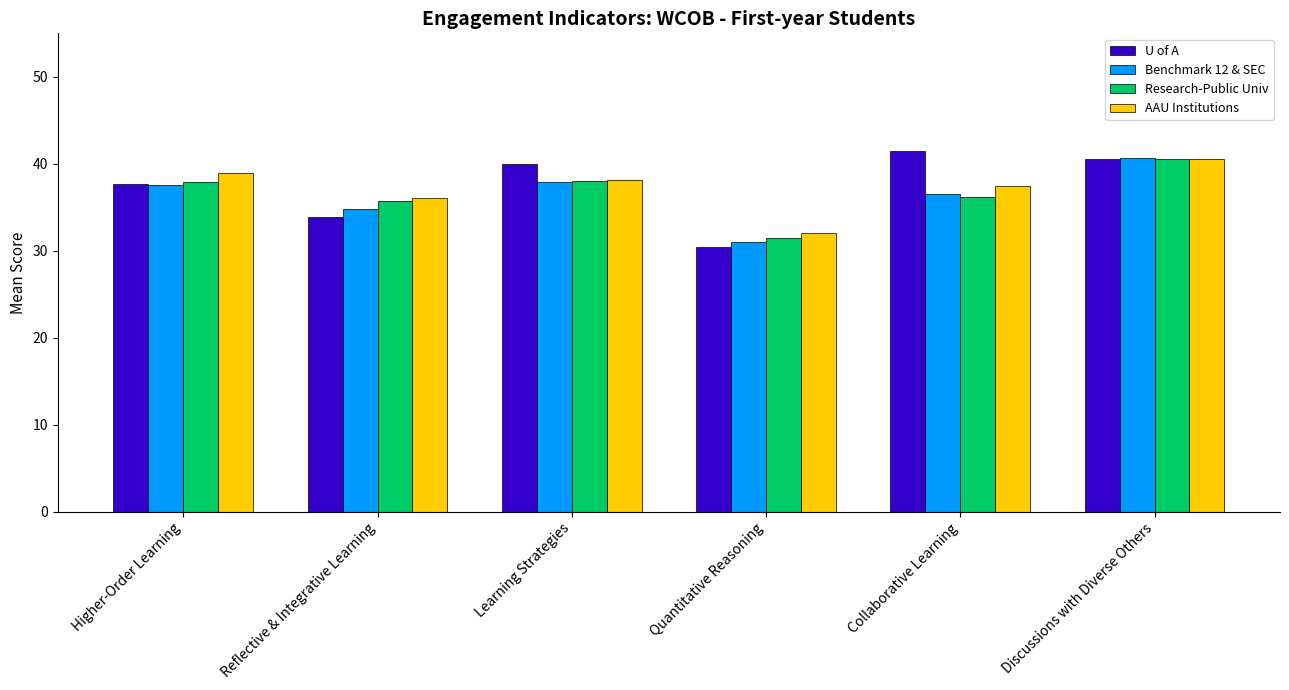

What is the sum of all AAU Institutions values?

223.2